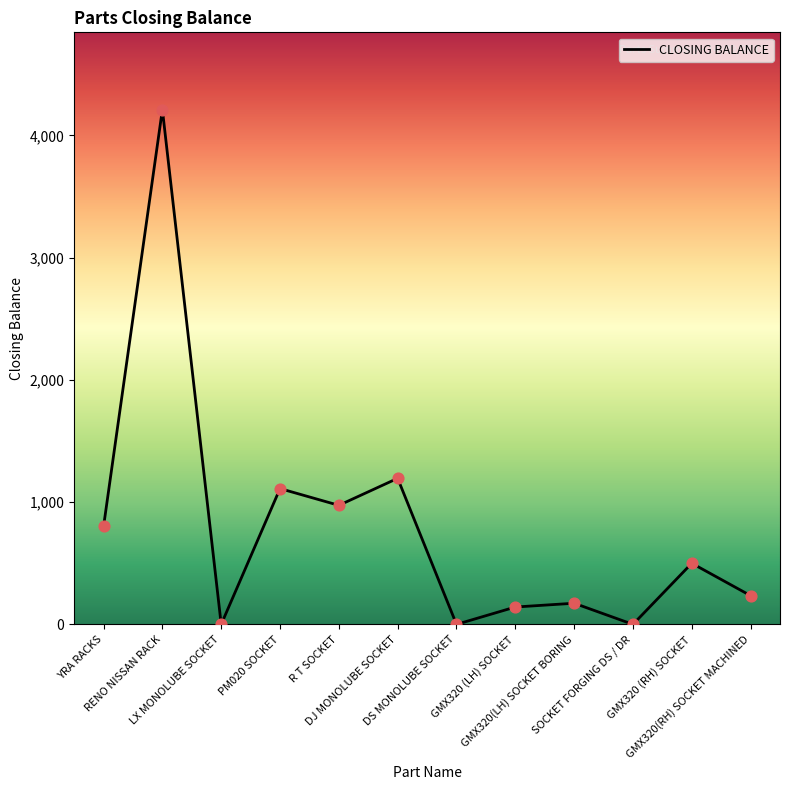

Between YRA RACKS and GMX320(LH) SOCKET BORING, which is larger?

YRA RACKS